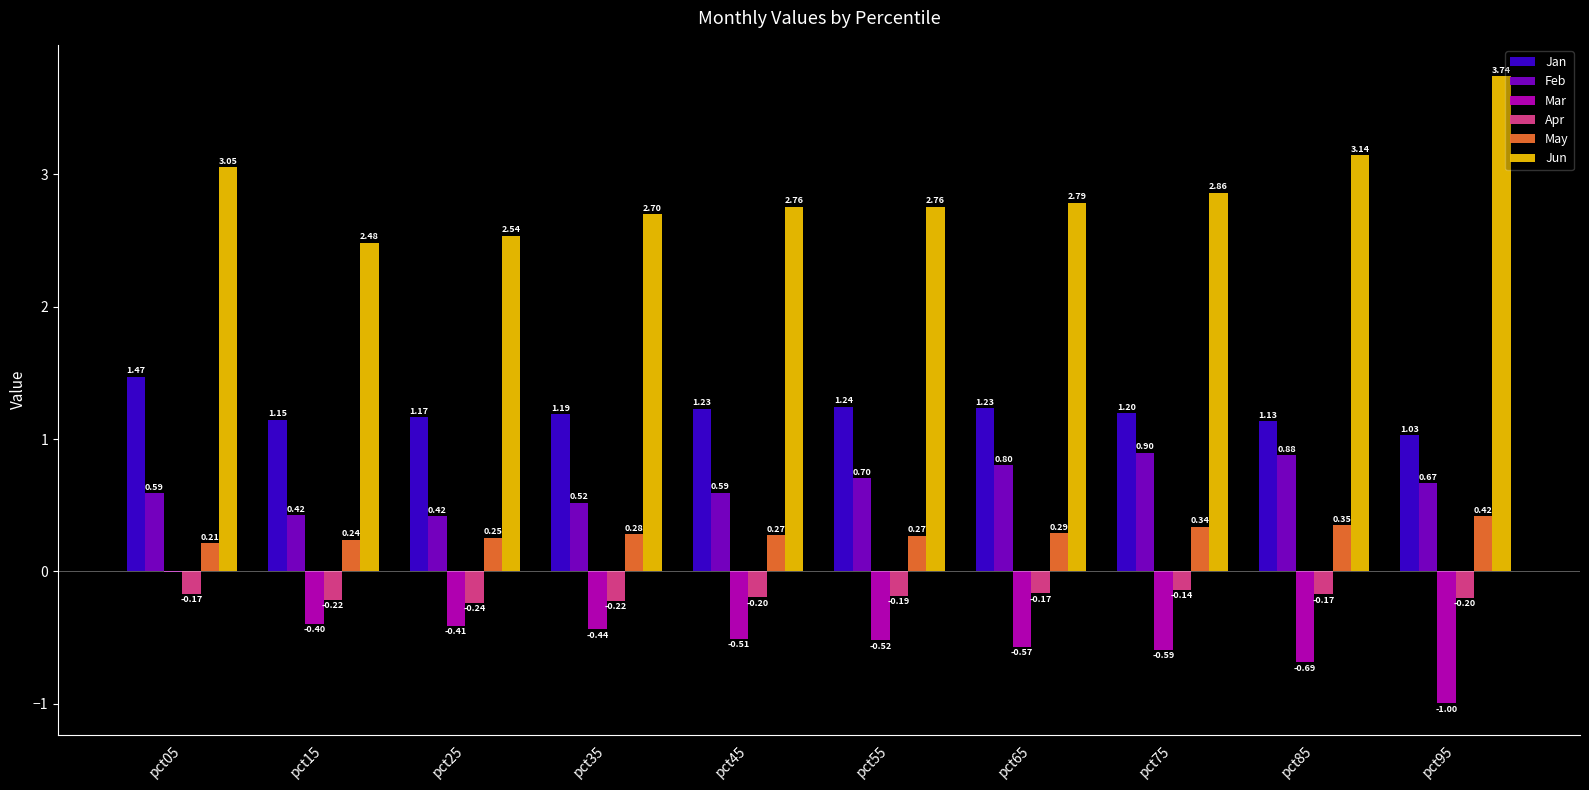

Which series has the largest total across all categories?

Jun